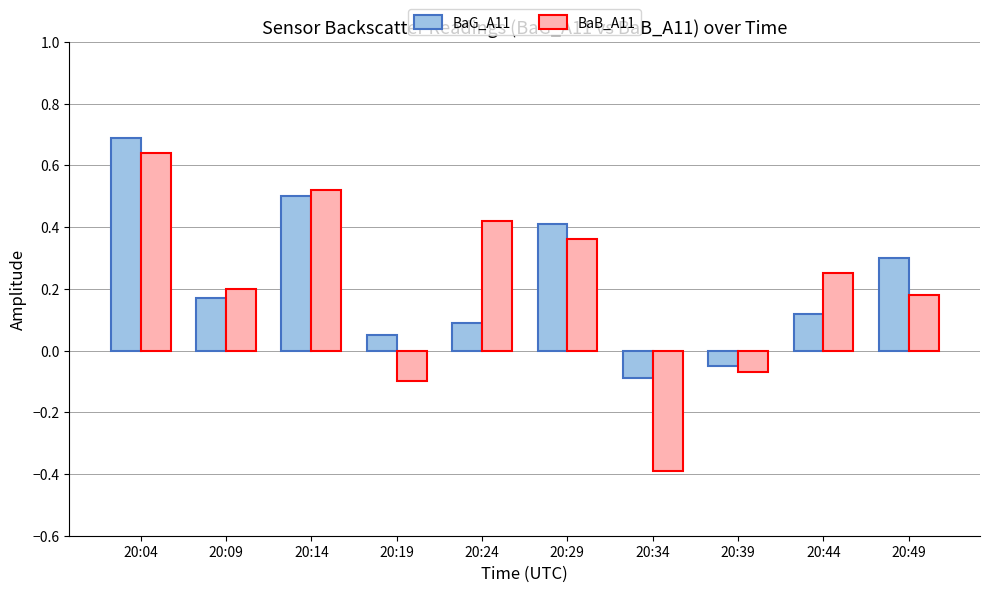

How many bars are there in each group?

2